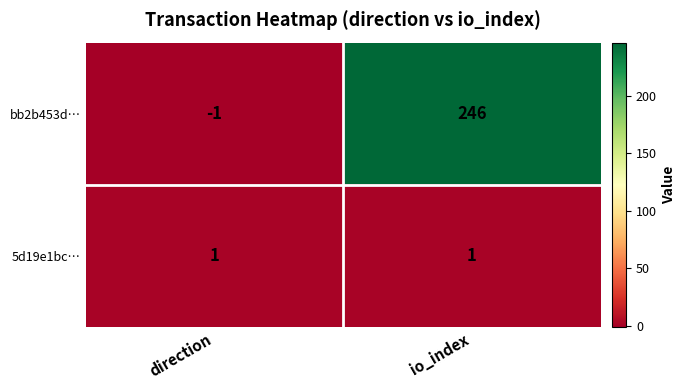

What is the difference between the bb2b453d… values at direction and io_index?

247